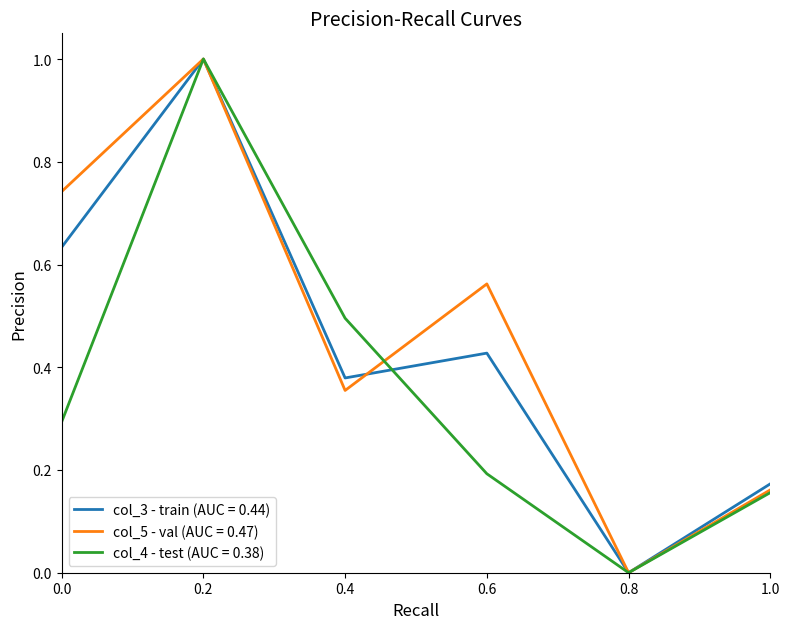

What position from the right is 0.6?

3